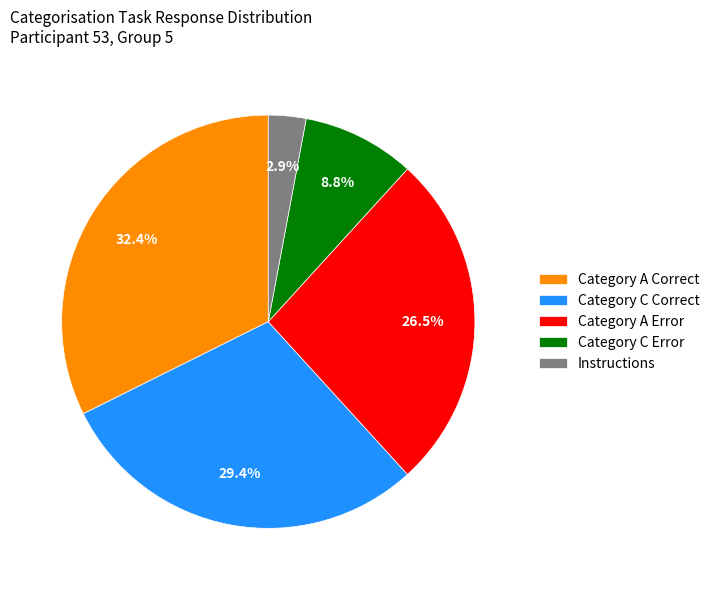

Which category has the smallest portion of the pie?

Instructions